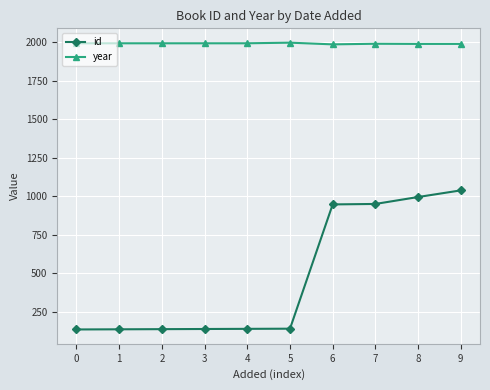

What is the highest value of the year series?

1996